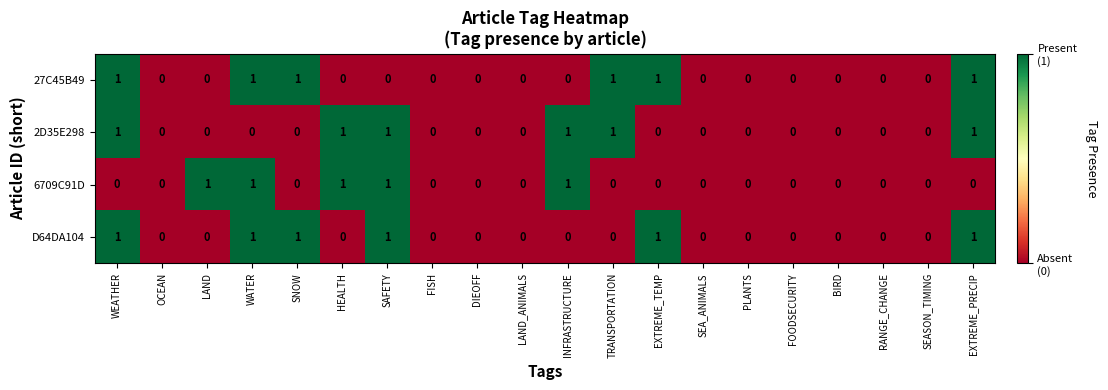

What is the sum of all 27C45B49 values?

6